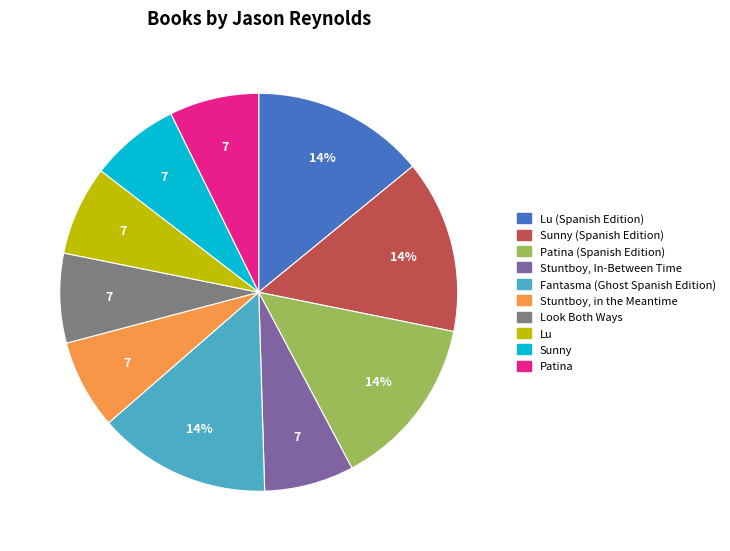

To the nearest percent, what is the difference between the Patina and Sunny (Spanish Edition) slice percentages?

7%